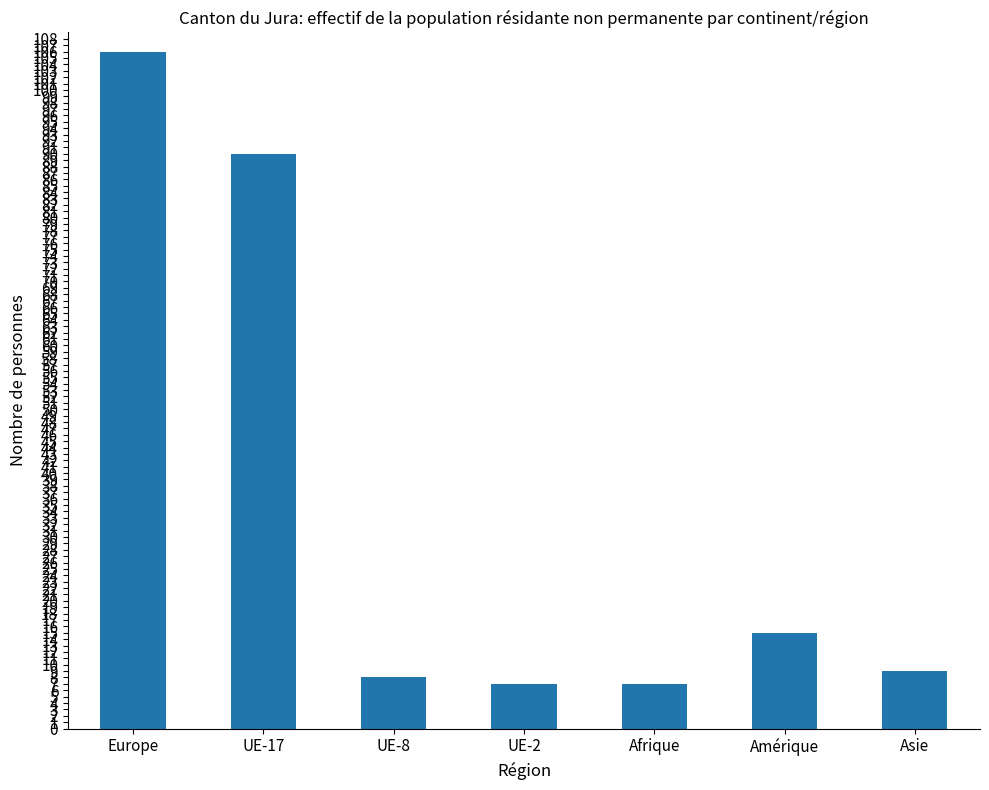

Between Afrique and Amérique, which is larger?

Amérique